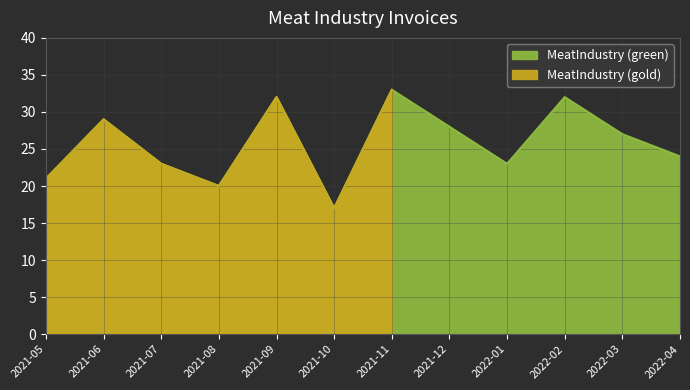

Approximately how many times larger is the value at 2021-07 compared to 2022-03?

0.9